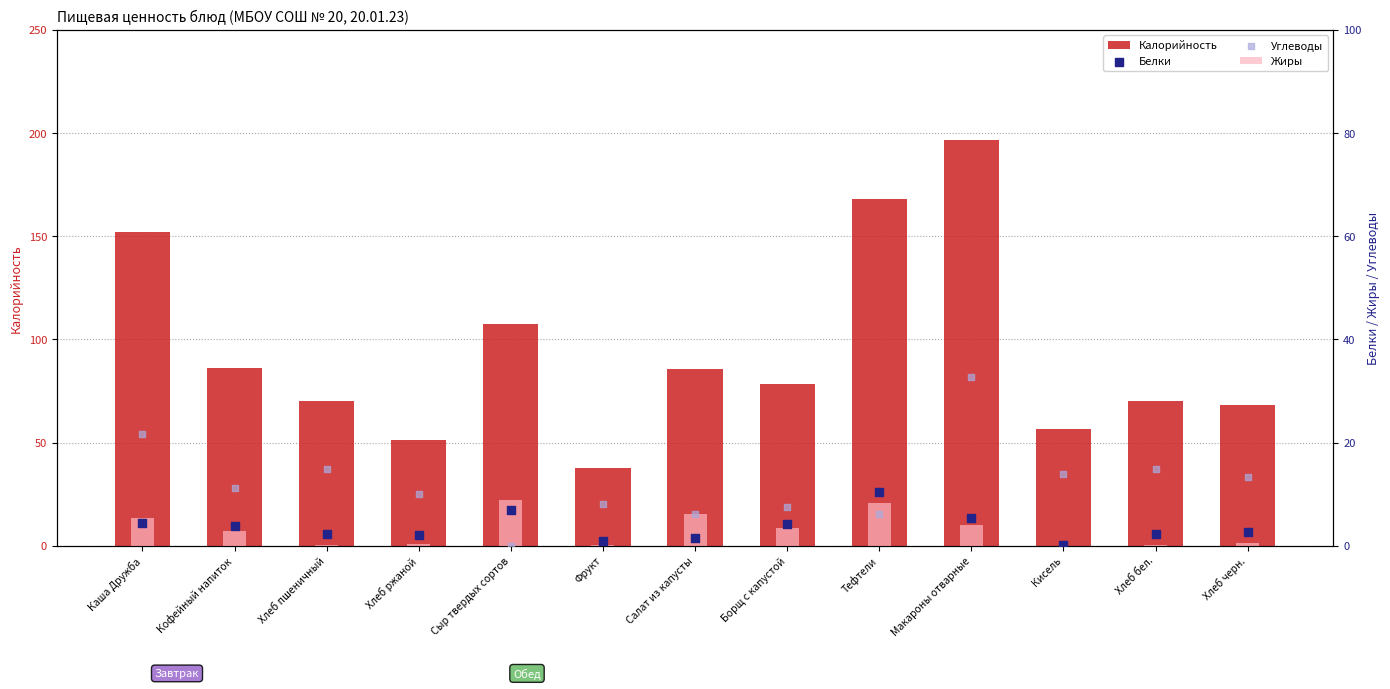

Which series has the largest Y range (max minus min)?

Калорийность